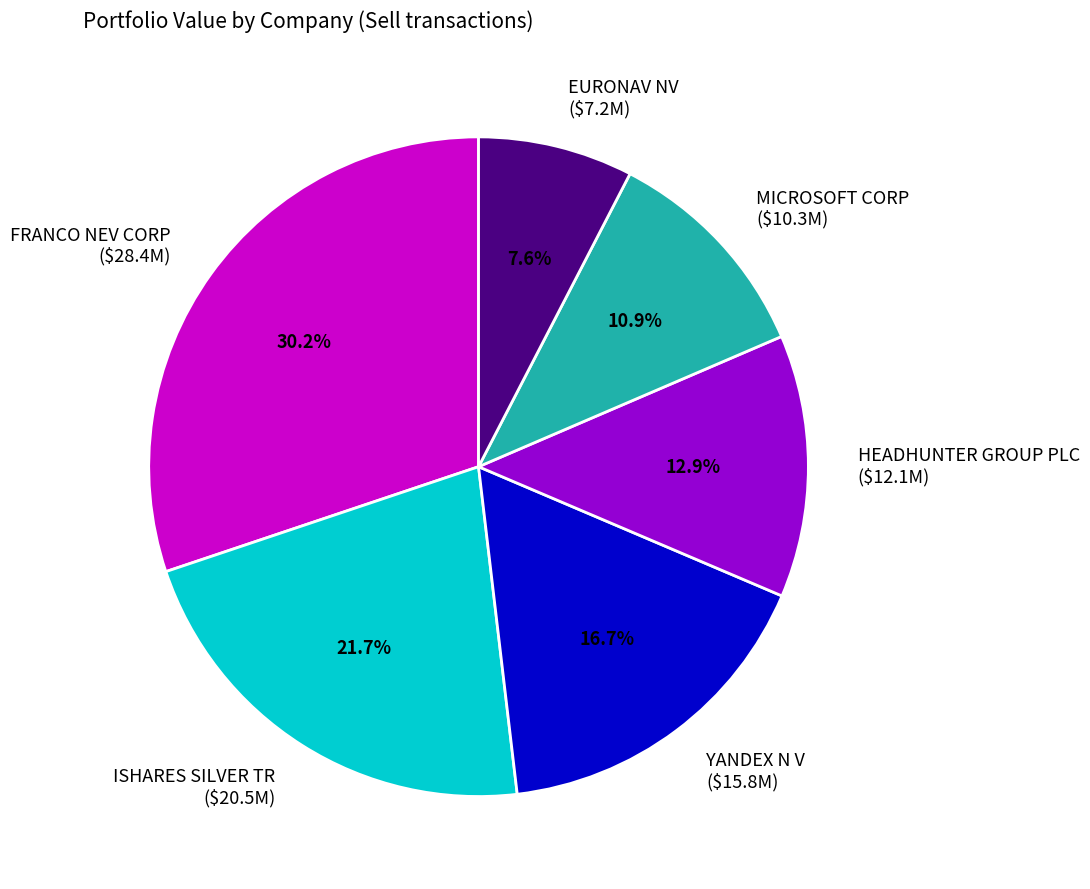

Which has a higher value, ISHARES SILVER TR or FRANCO NEV CORP?

FRANCO NEV CORP